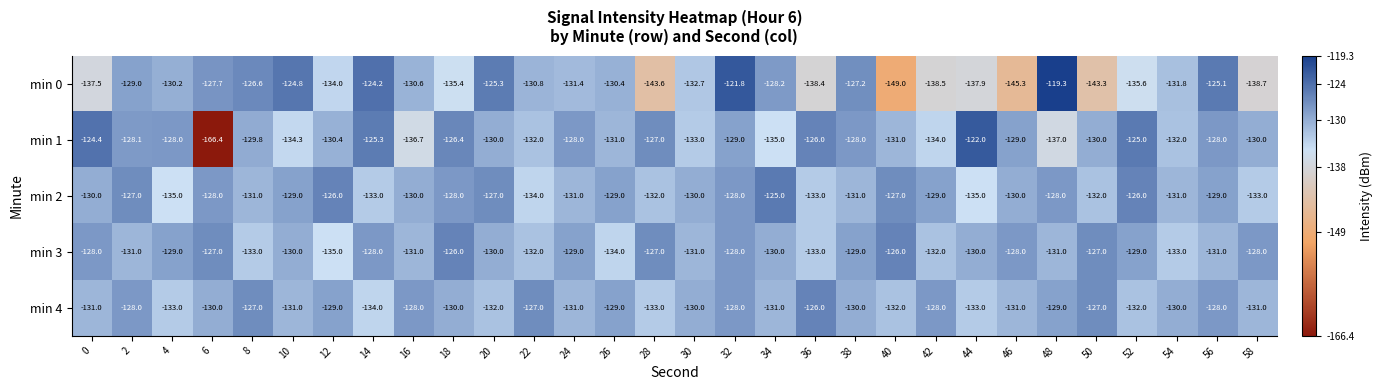

What is the difference between the maximum and minimum values in the min 2 series?

10.0